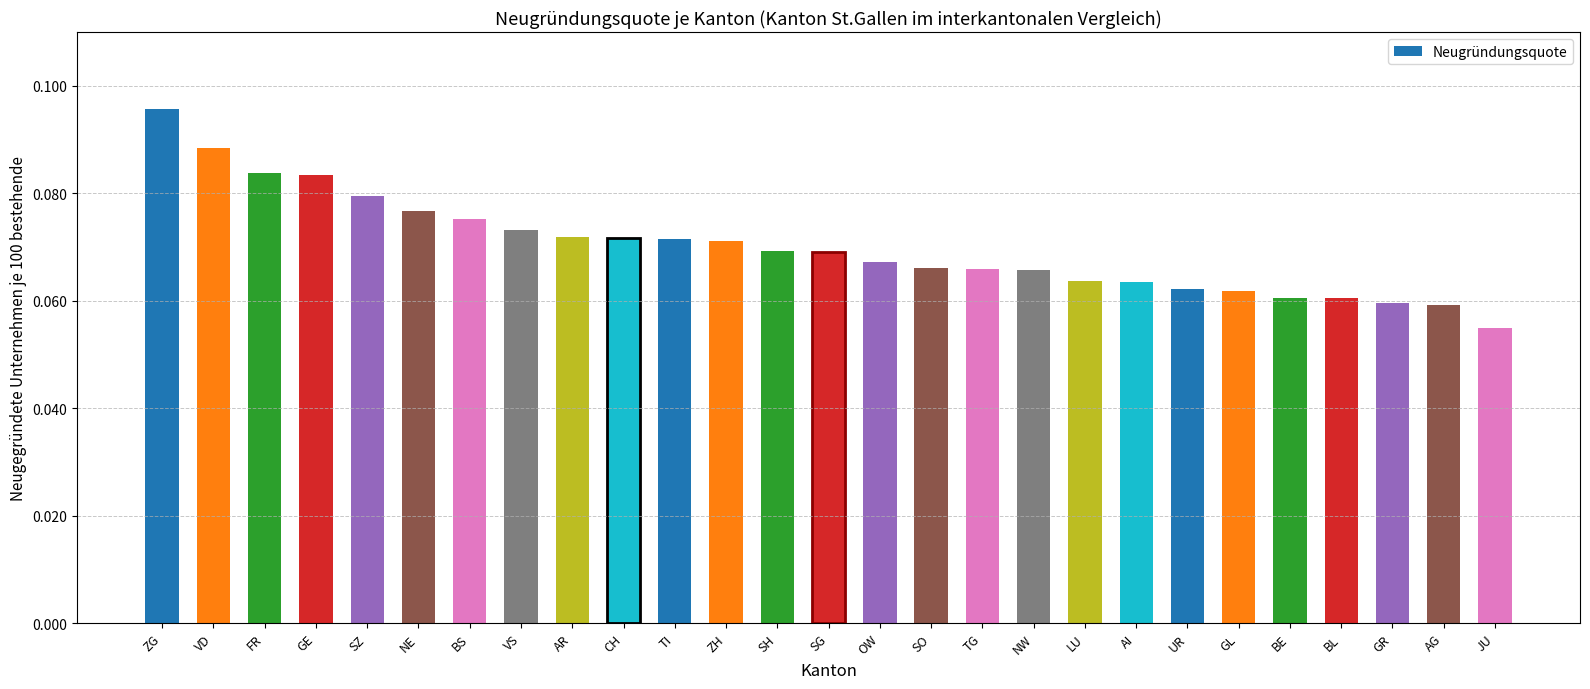

Which has a higher value, ZH or AI?

ZH